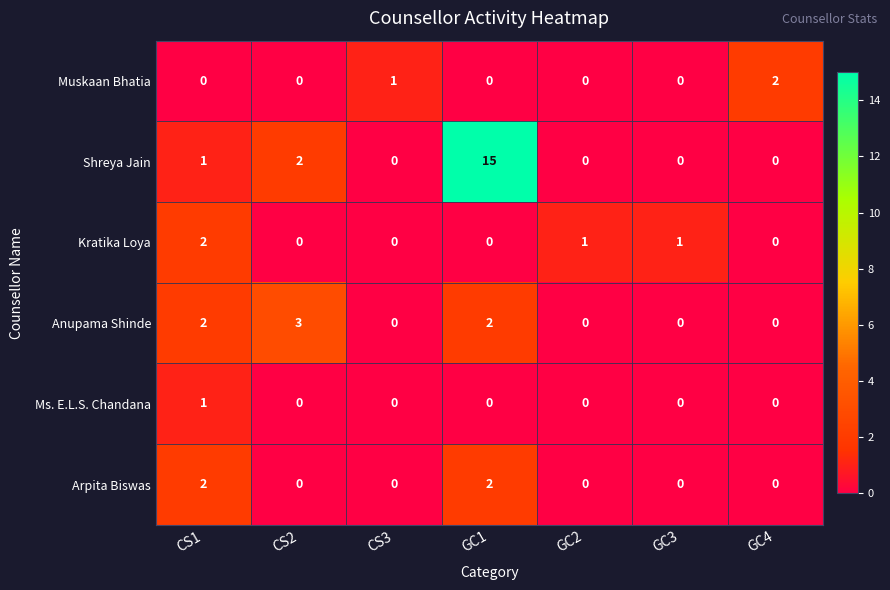

Between CS2 and GC1, which series saw the biggest shift?

Shreya Jain